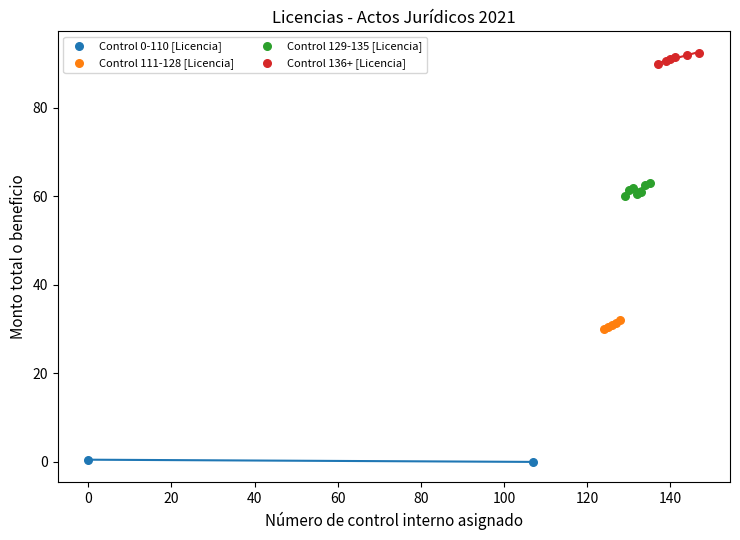

Which series has the widest spread of Y values?

Control 129-135 [Licencia]